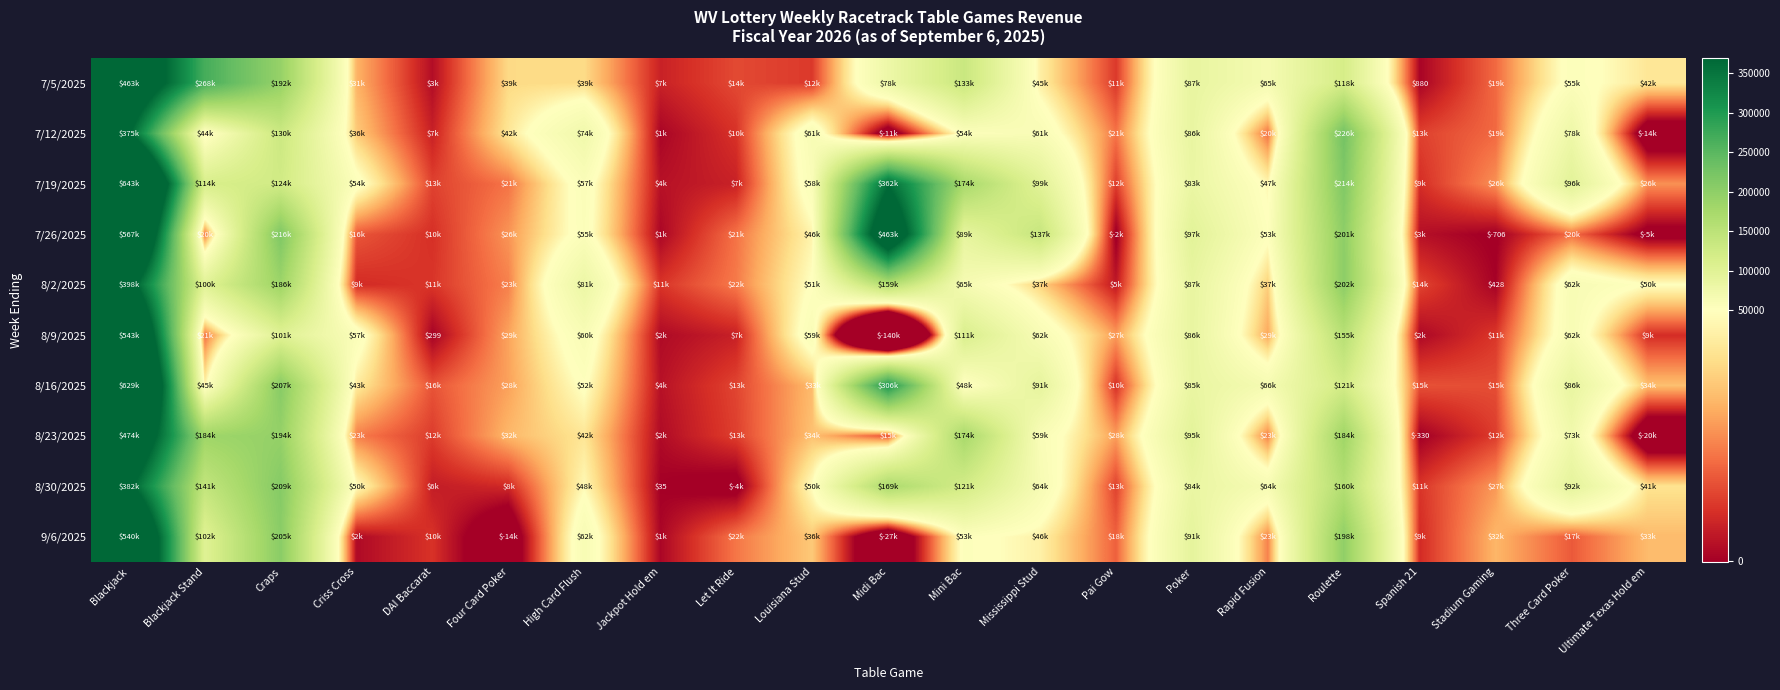

The value of 8/30/2025 at Ultimate Texas Hold em is 41189.0. True or false?

True